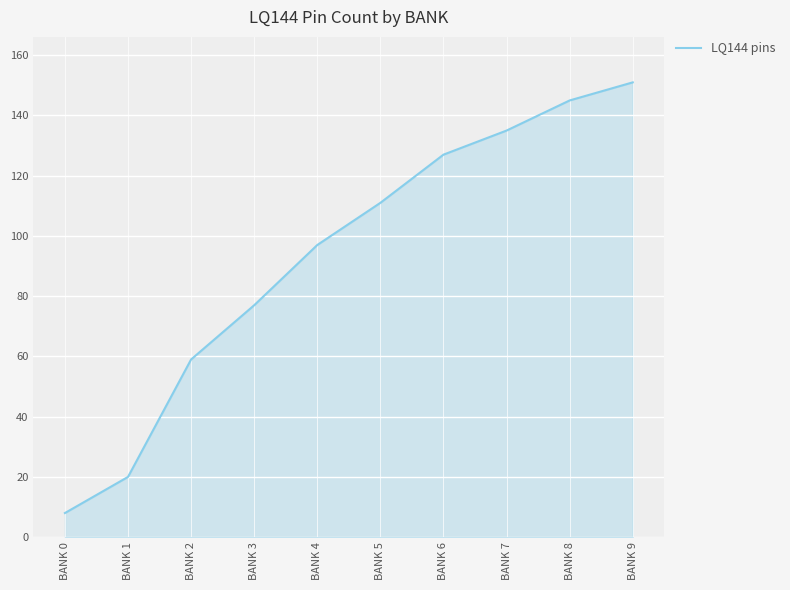

What is the sum of the values at BANK 9 and BANK 5?

262